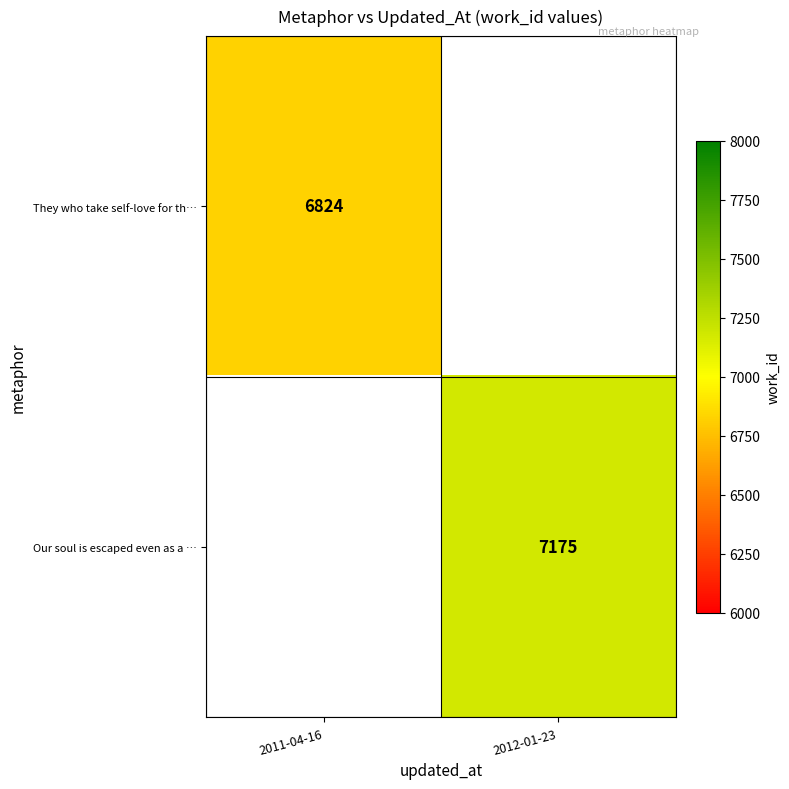

At which category does the chart reach its peak across all series?

2012-01-23